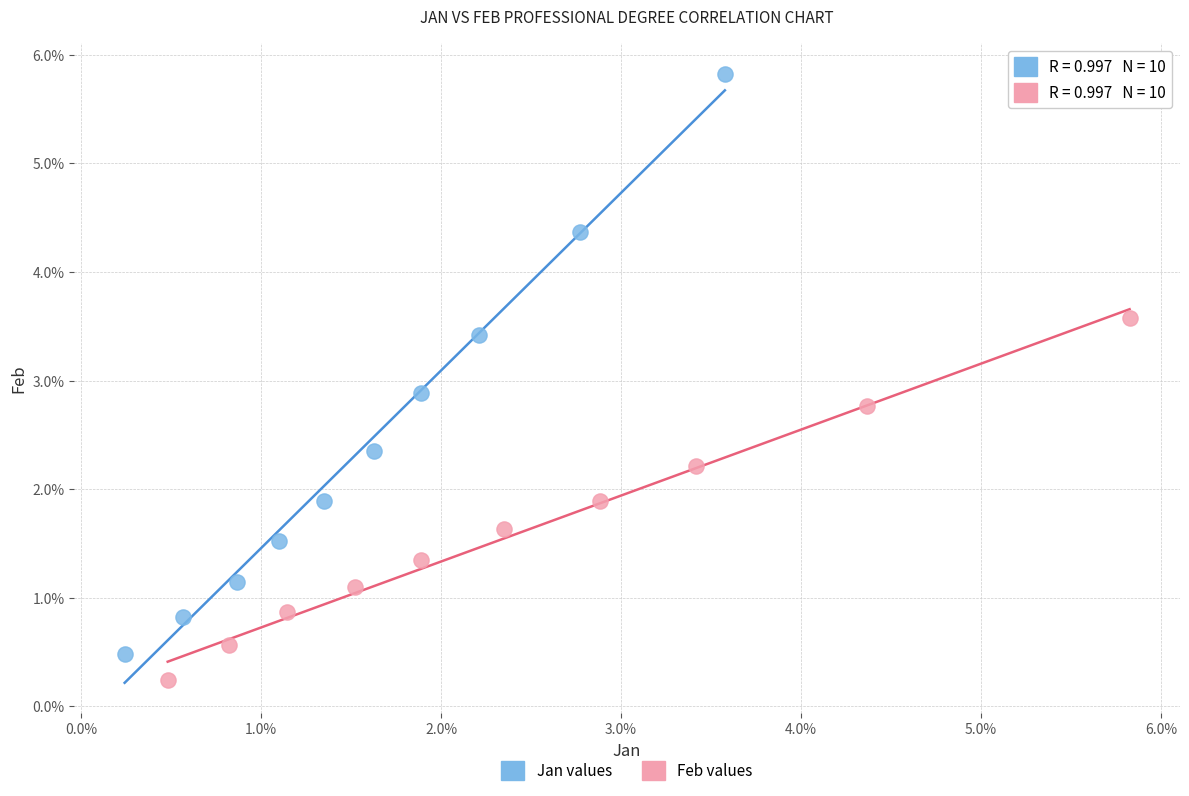

What are all the series names shown in the legend?

Jan values, Feb values